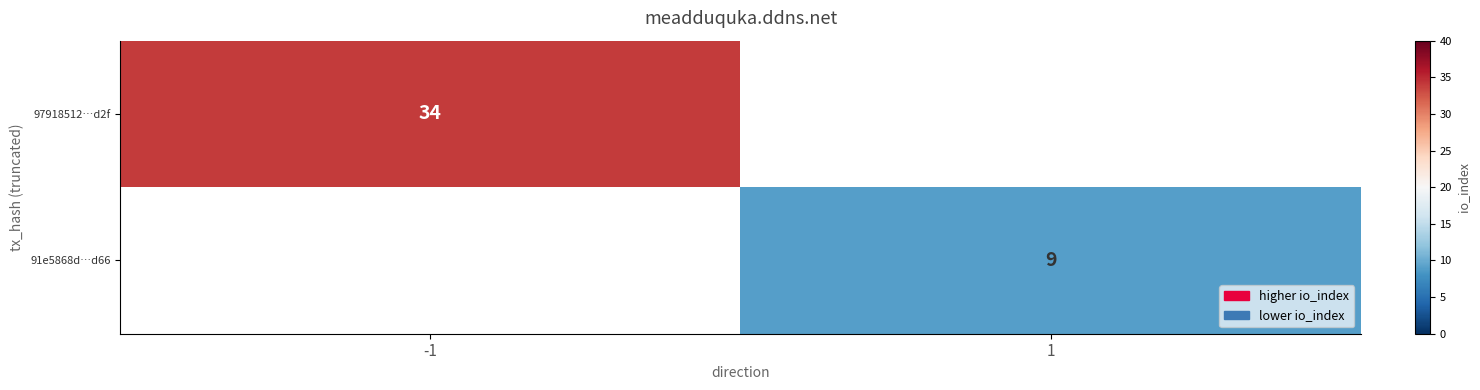

The 97918512…d2f series shows 18 at -1. True or false?

False